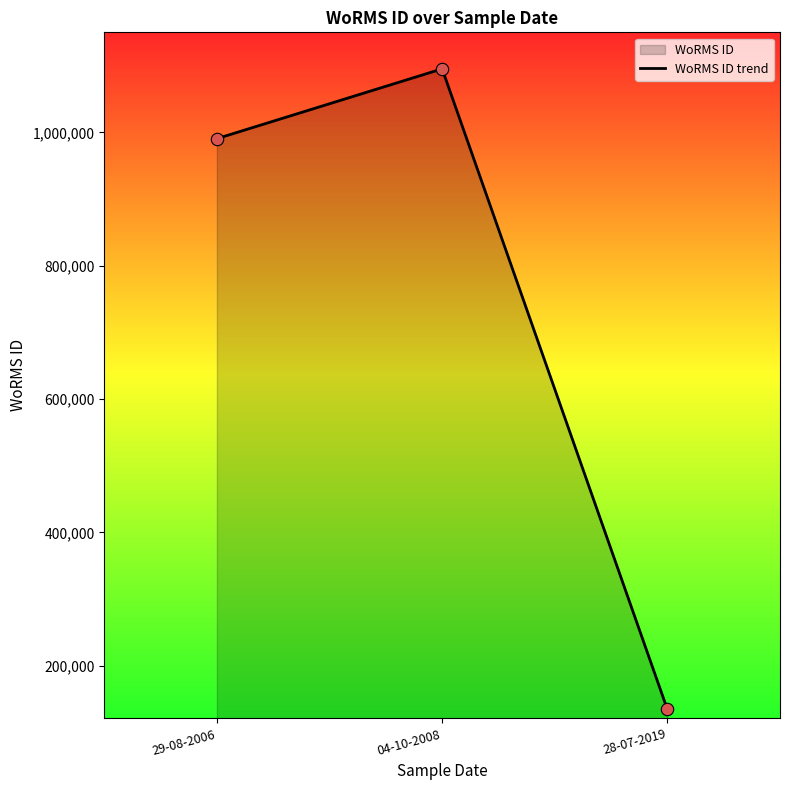

What is the change in value from 29-08-2006 to 04-10-2008?

+104690